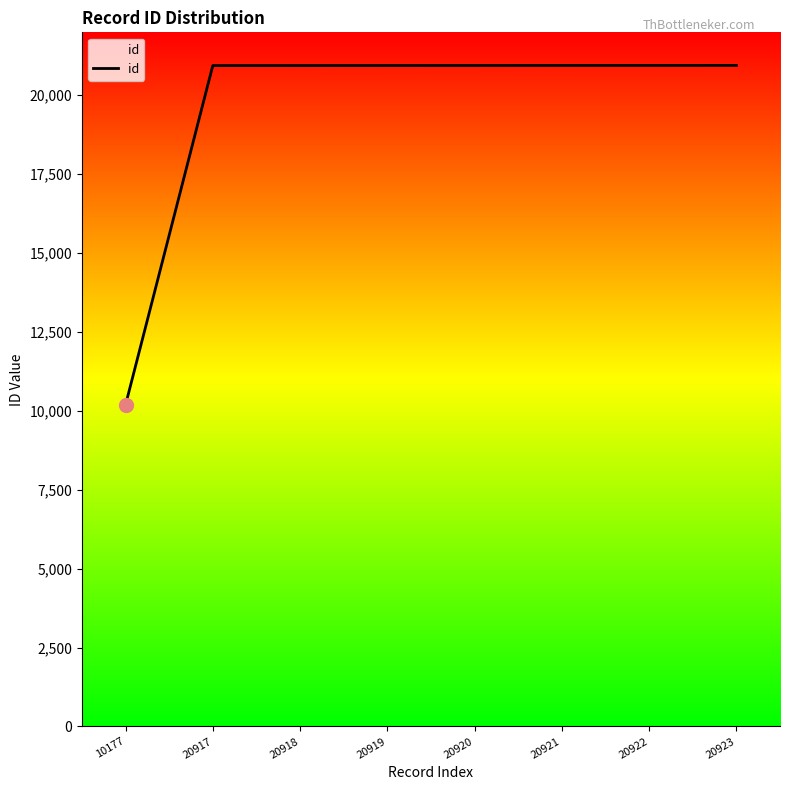

What is the change in value from 20919 to 20920?

+1